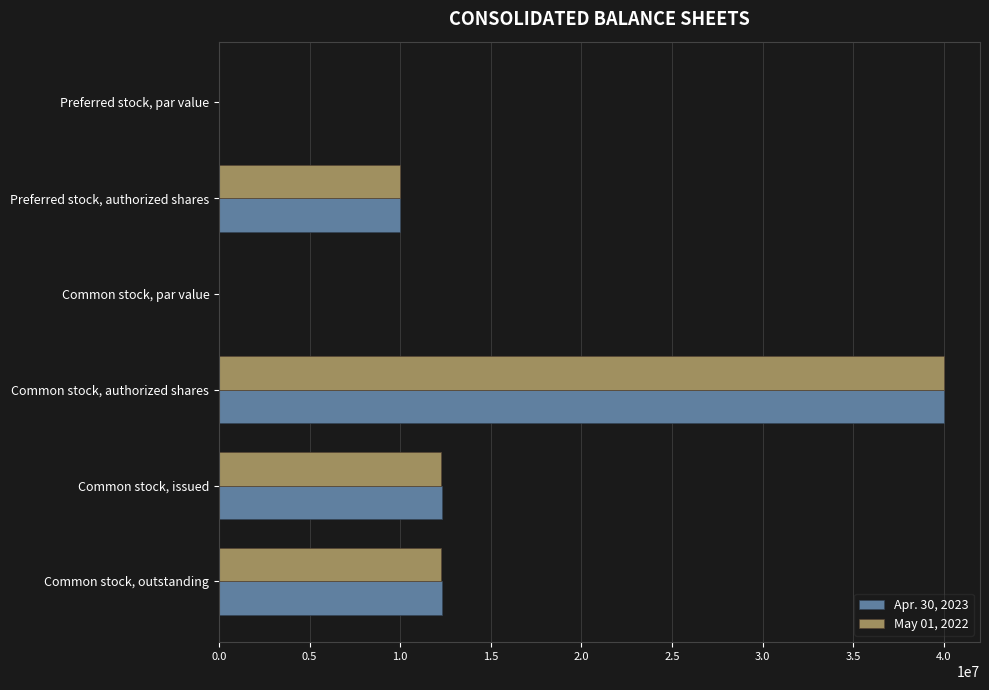

Is it true that May 01, 2022 equals 12228629.0 at Common stock, outstanding?

True